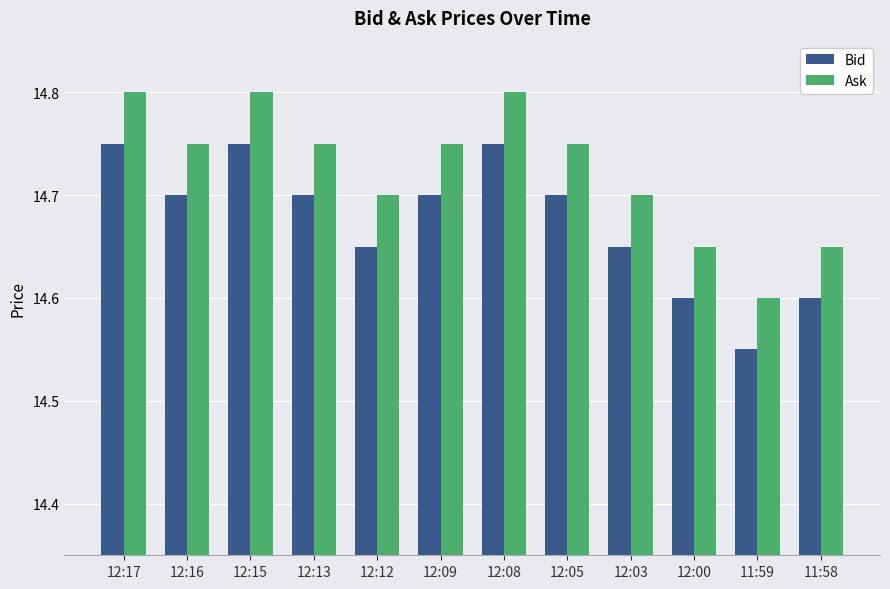

What is the total value across all series at 12:12?

29.4